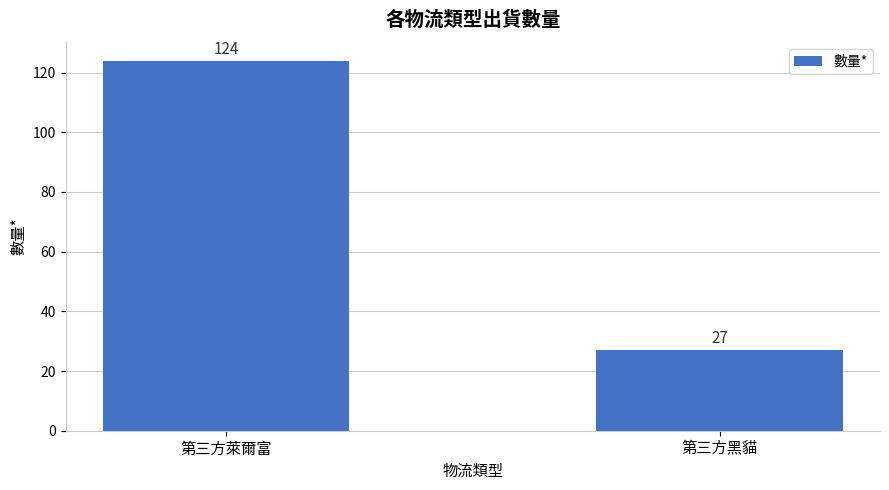

Which category has the lowest value across all series?

第三方黑貓